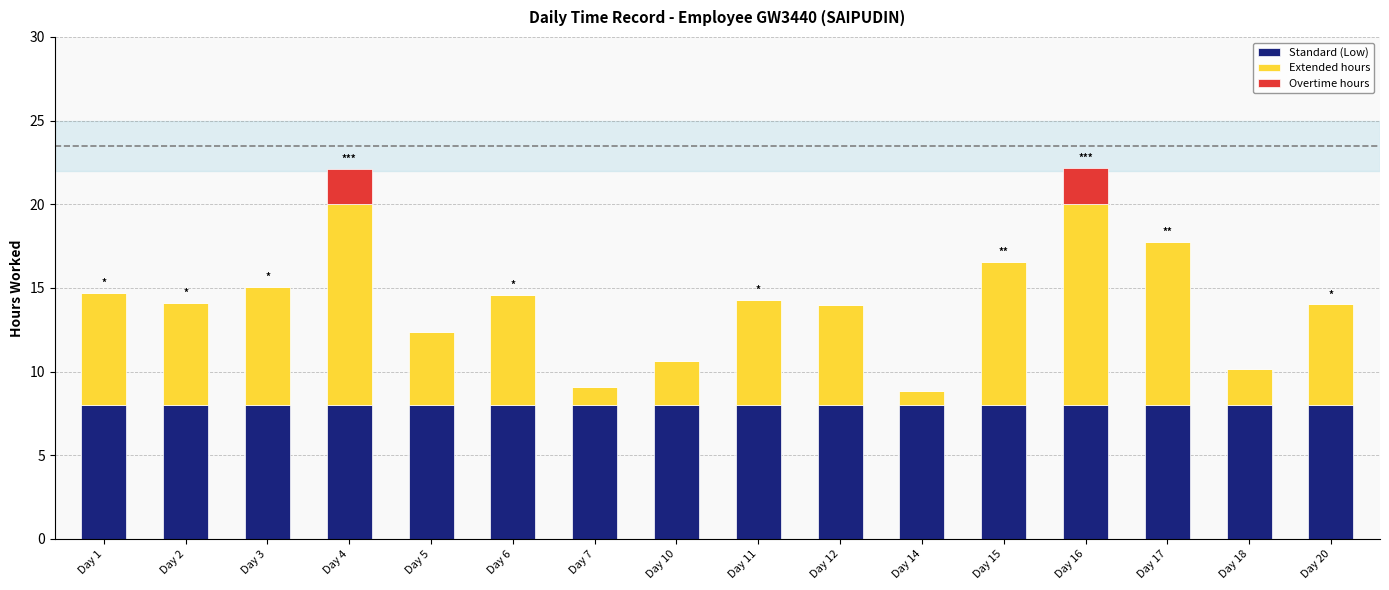

What is the total value across all series at Day 6?

14.6